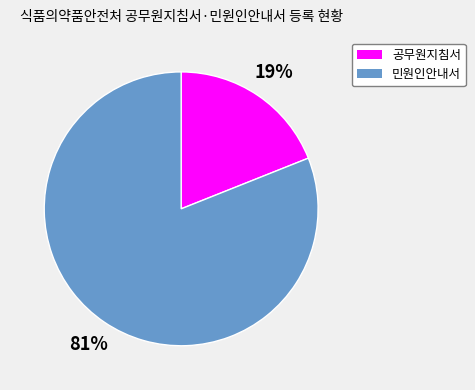

To the nearest percent, what percentage of the pie is 민원인안내서?

81%